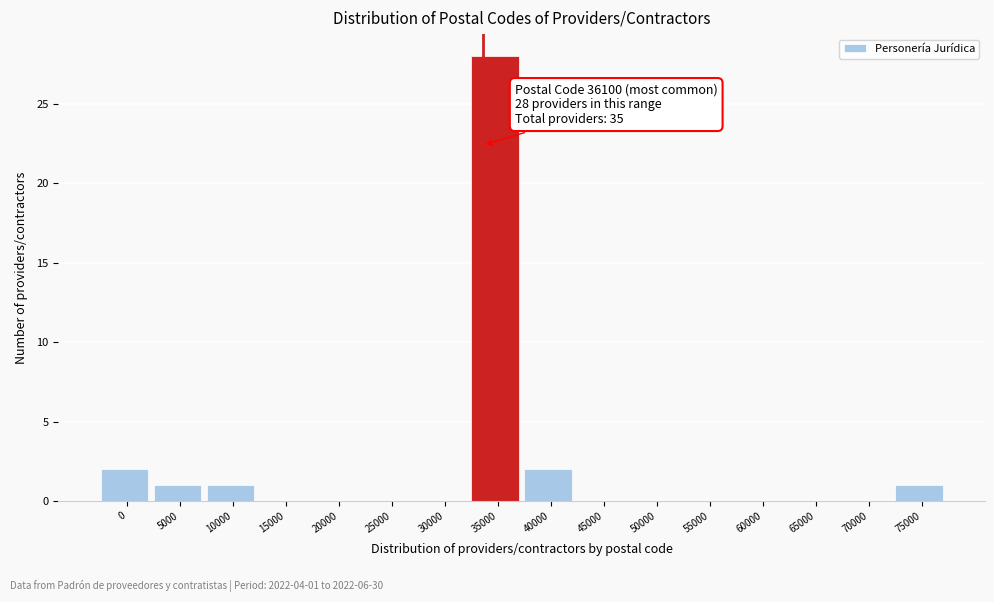

Reading left to right, extract all data points from this chart.

0=2	5000=1	10000=1	15000=0	20000=0	25000=0	30000=0	35000=28	40000=2	45000=0	50000=0	55000=0	60000=0	65000=0	70000=0	75000=1